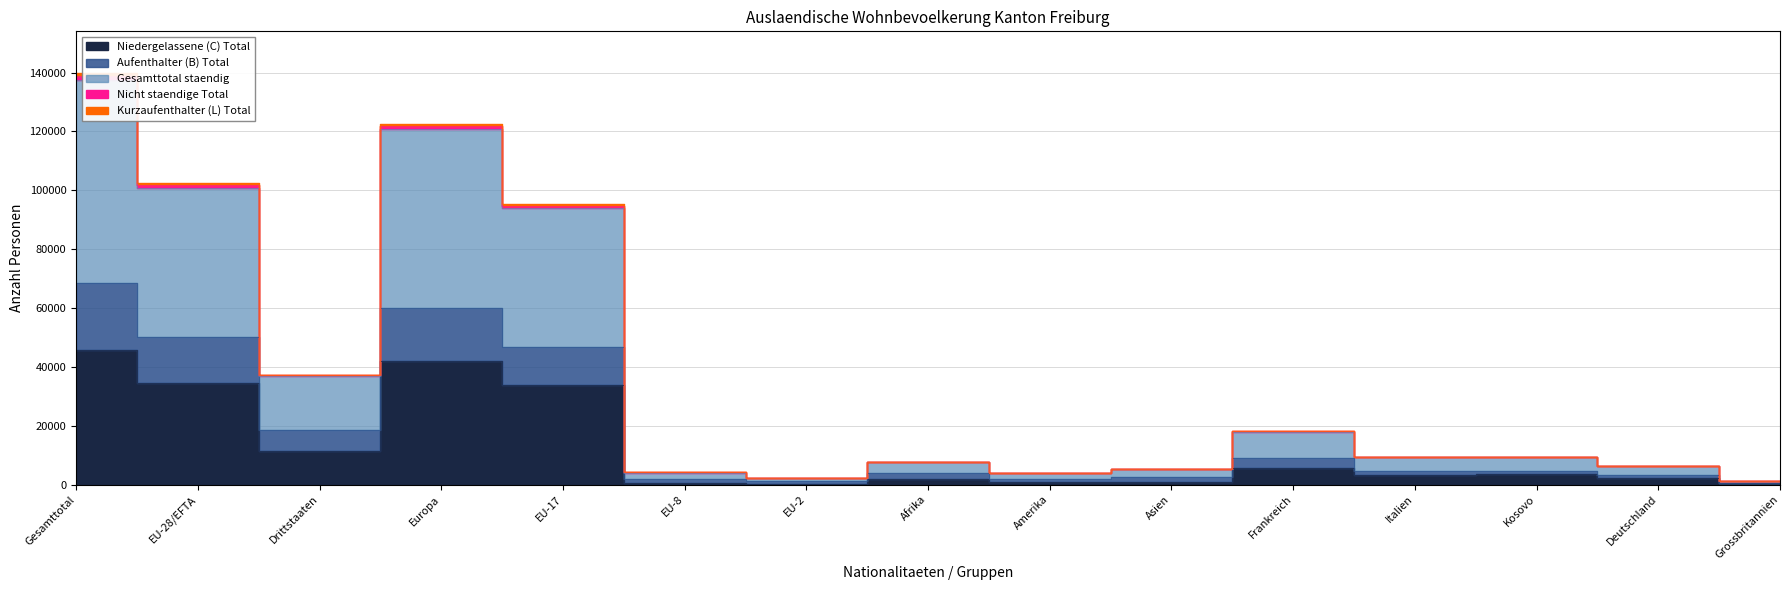

At which label is Niedergelassene (C) Total closest to 22947?

EU-17